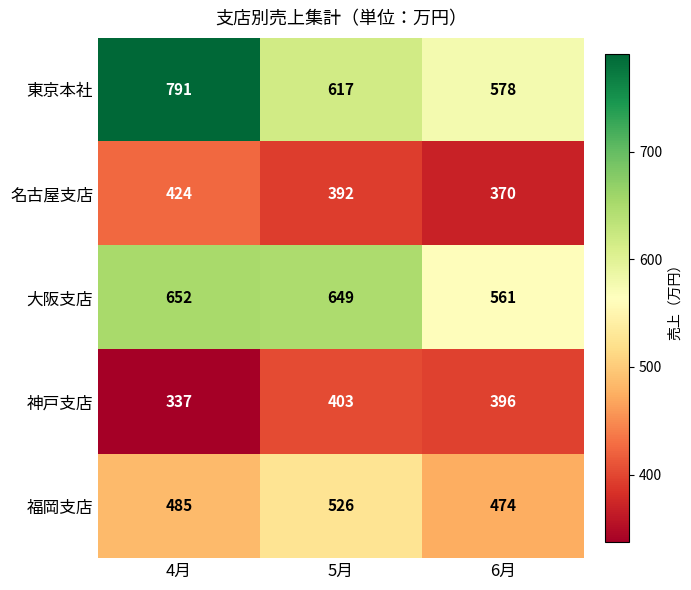

Rank the series by their maximum value, from lowest to highest.

神戸支店, 名古屋支店, 福岡支店, 大阪支店, 東京本社